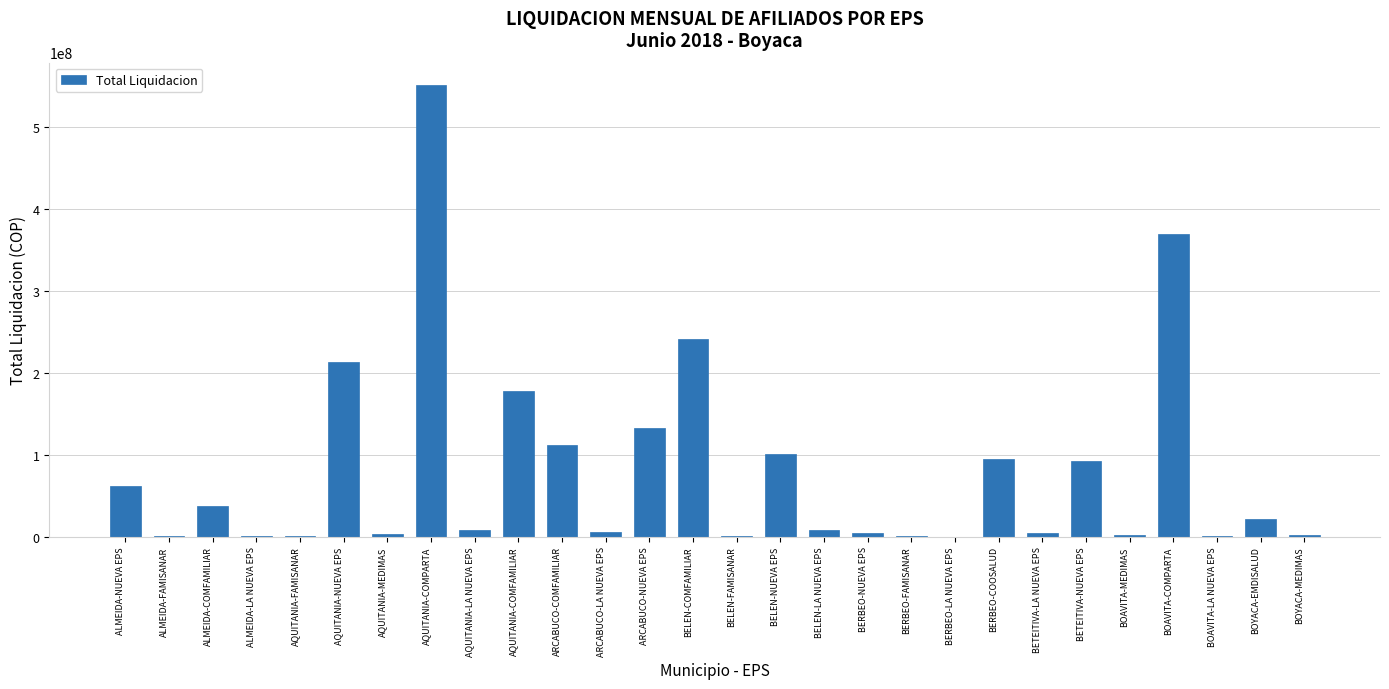

True or false: the data shows 95377236.7 at BERBEO-COOSALUD.

True